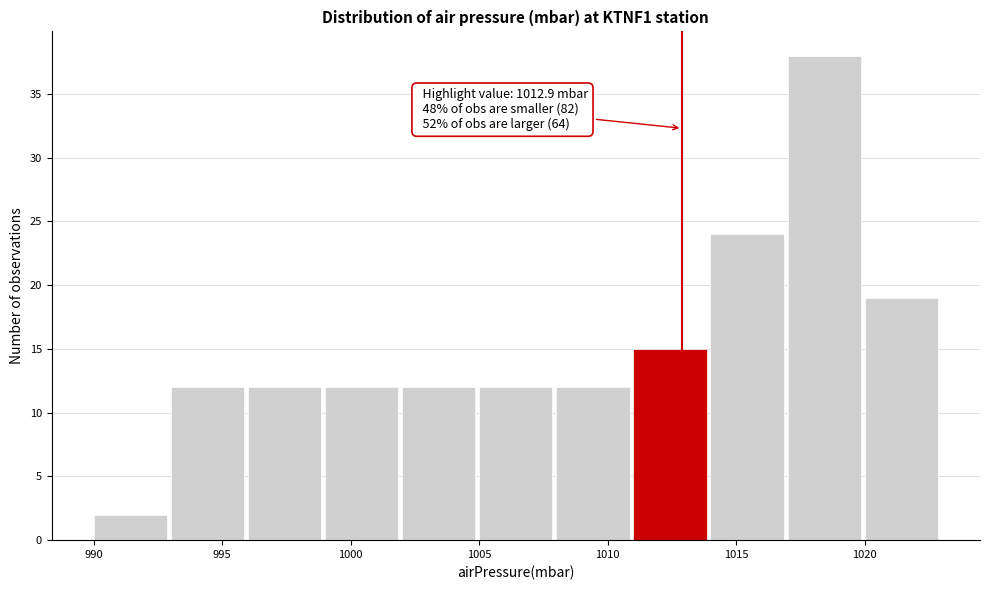

Which range on the x-axis has the tallest bar?

1017 to 1020